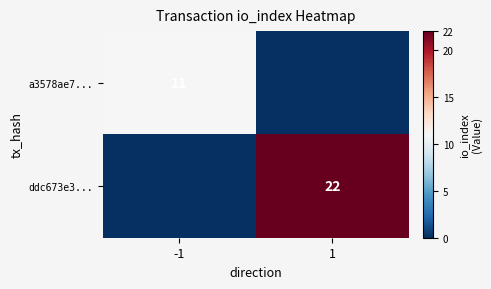

The a3578ae7... series shows 16 at -1. True or false?

False